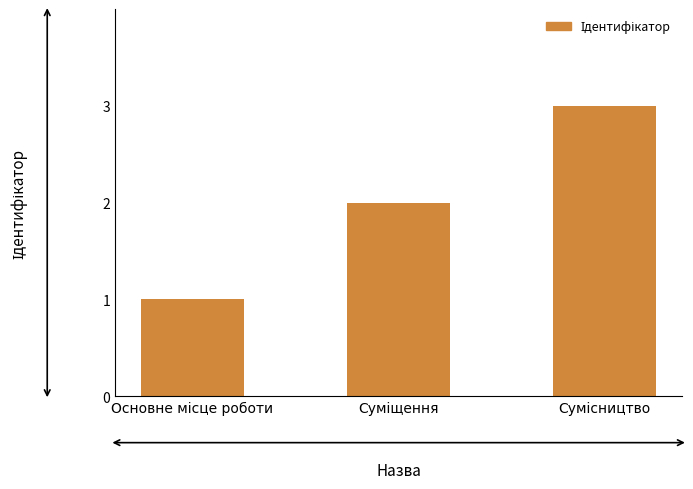

What is the sum of all values?

6